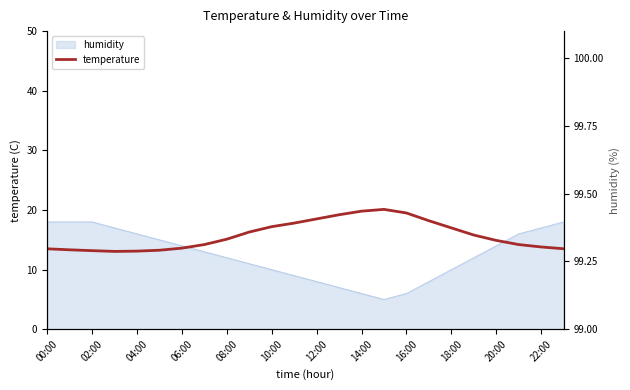

How many interior local valleys (lower than both neighbors) does the data have?

1